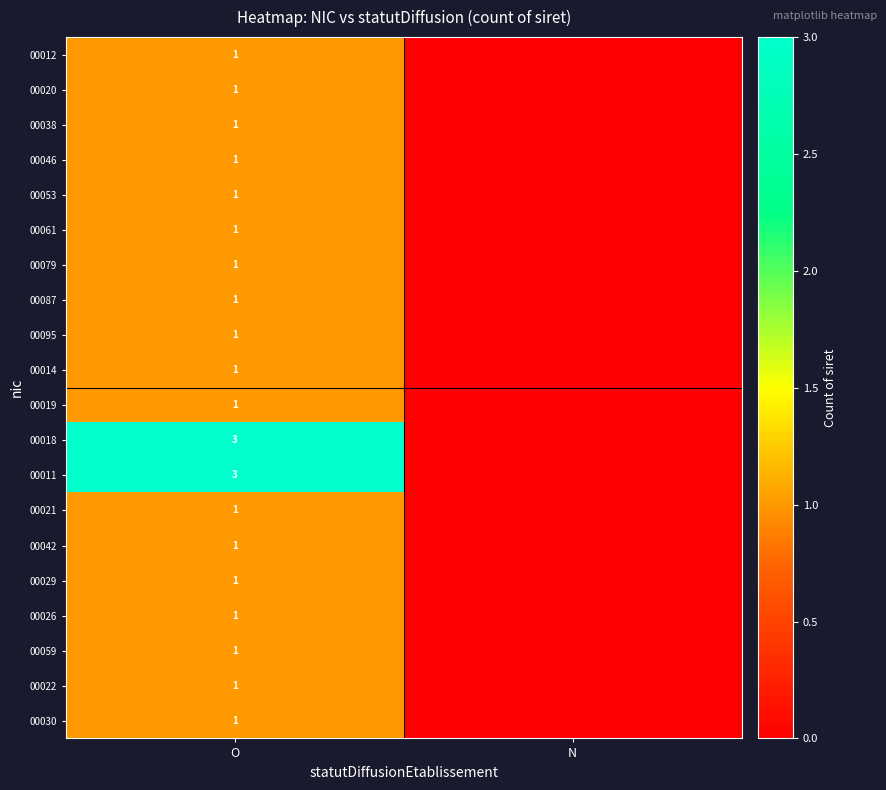

The value of 00029 at O is 2. True or false?

False